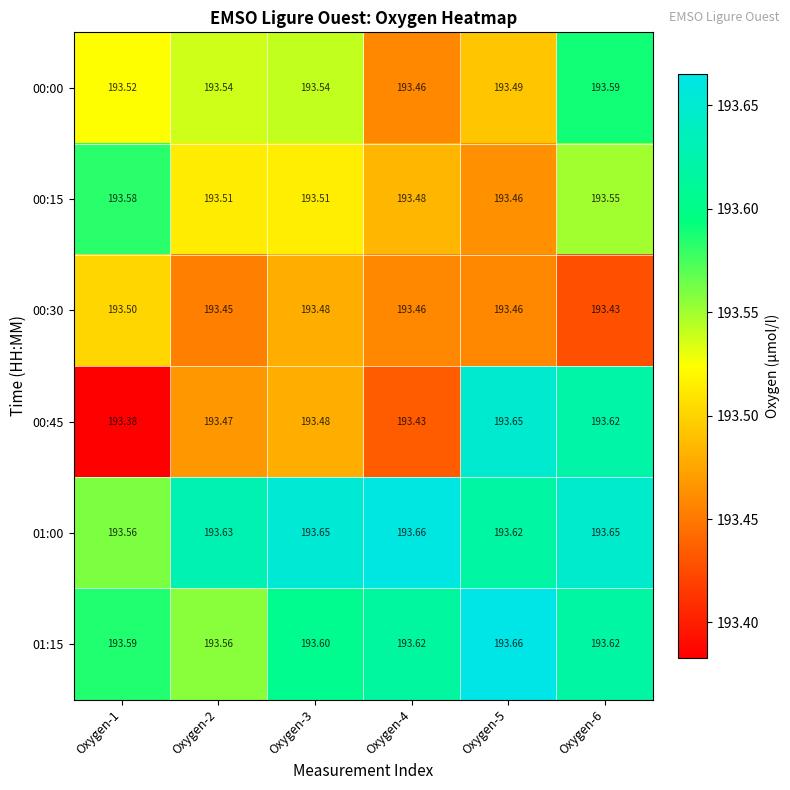

Is the value of 01:00 at Oxygen-4 greater than the value of 00:15 at Oxygen-2?

Yes